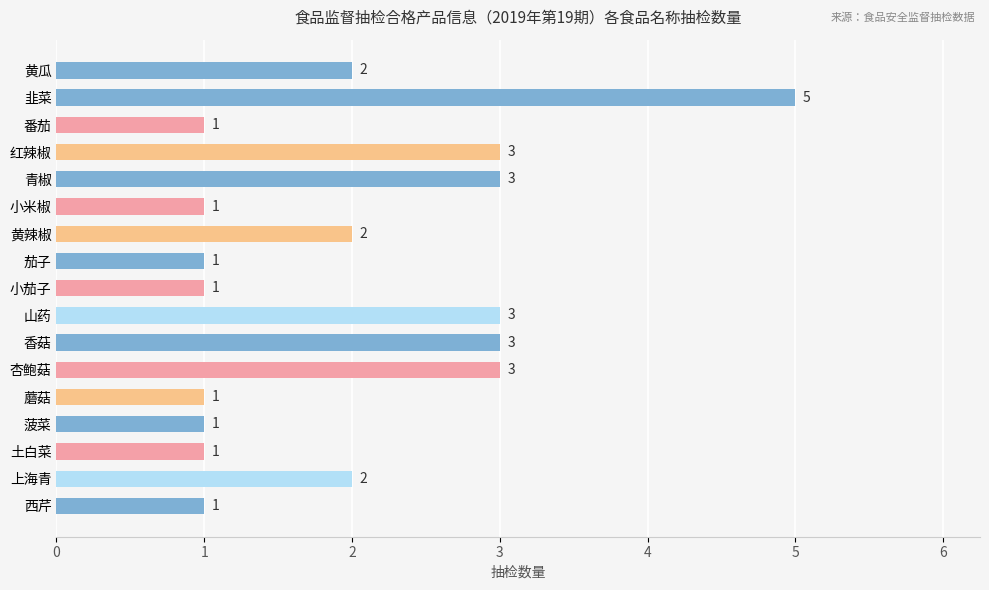

Which category has the highest value across all series?

韭菜